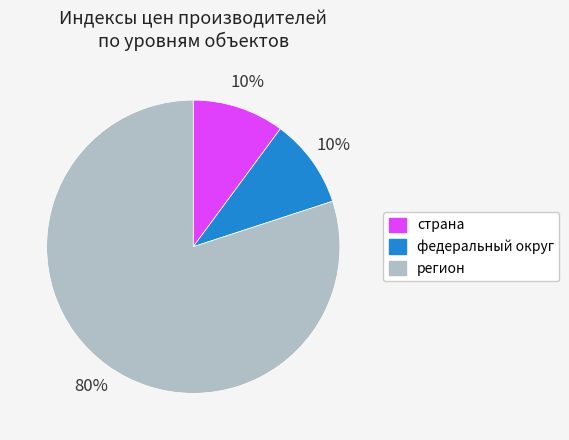

Does any single category account for the majority?

Yes